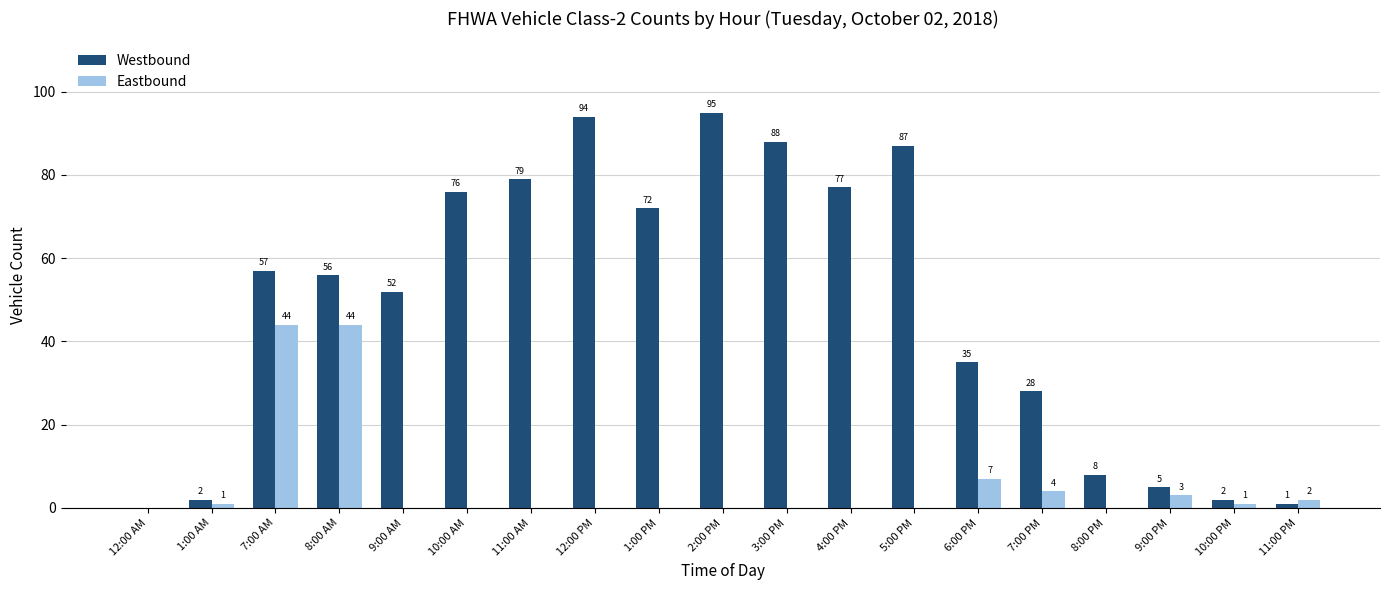

The Westbound series shows 88 at 3:00 PM. True or false?

True